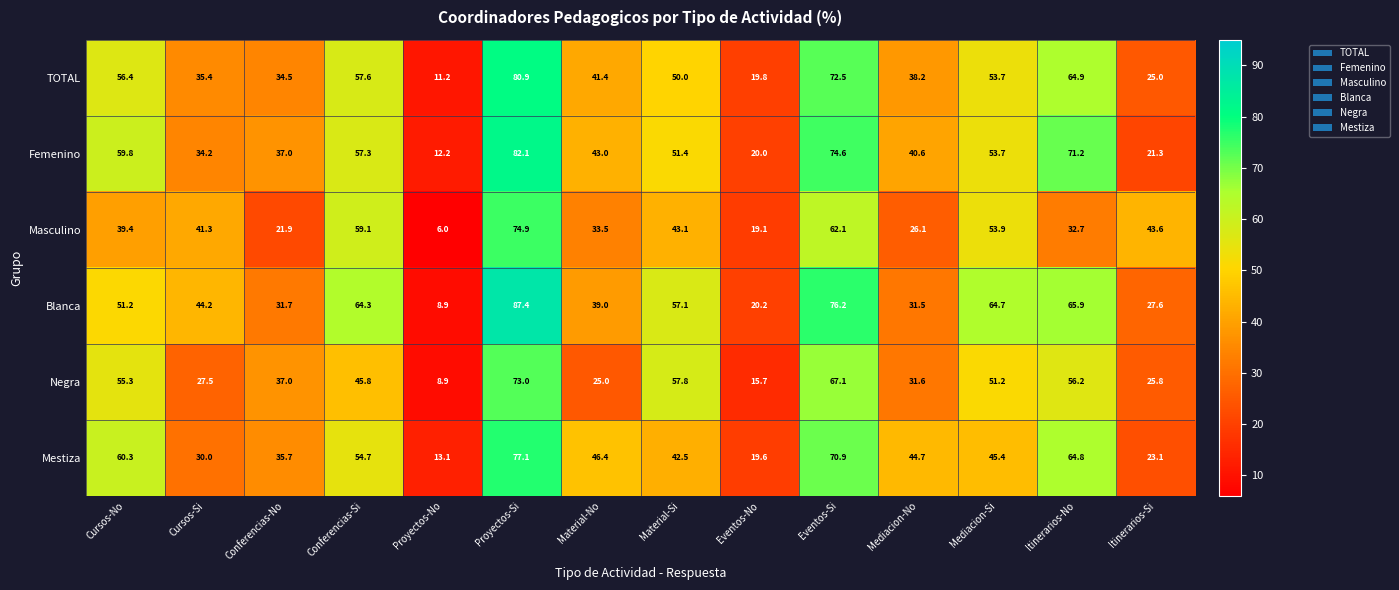

True or false: Masculino has a value of 21.4 at Proyectos-Si.

False